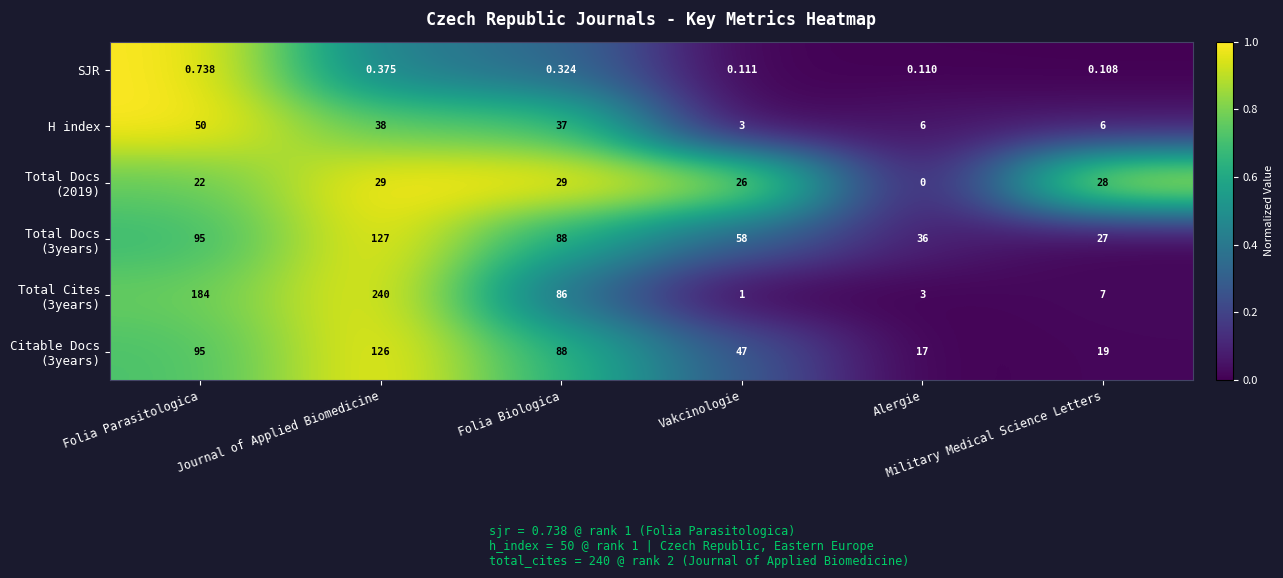

Count the number of data series in this chart.

6